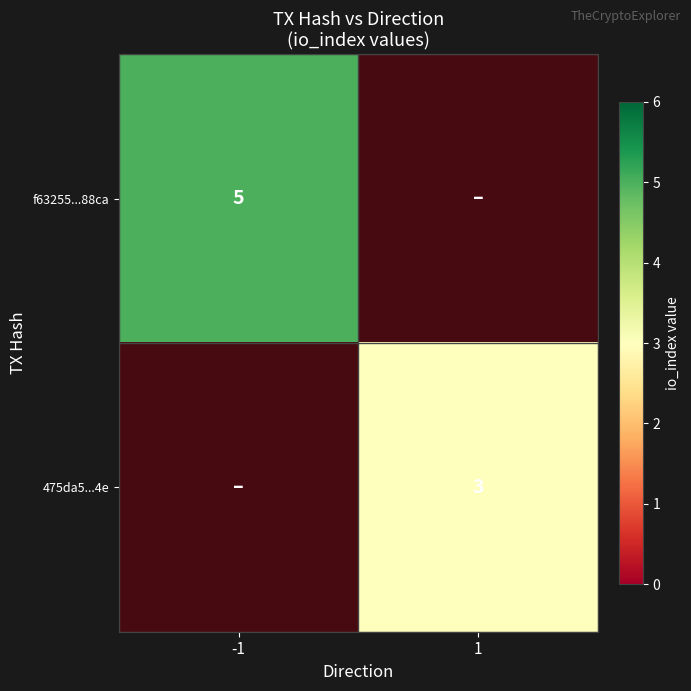

Which series changed the most between -1 and 1?

f63255...88ca